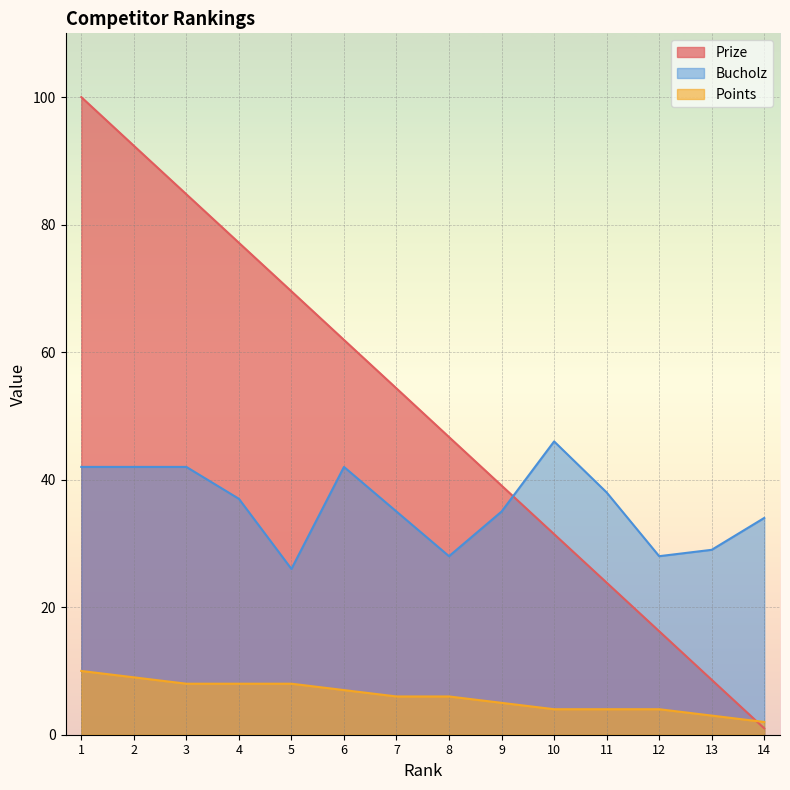

What is the spread (max minus min) of values at 3?

76.8